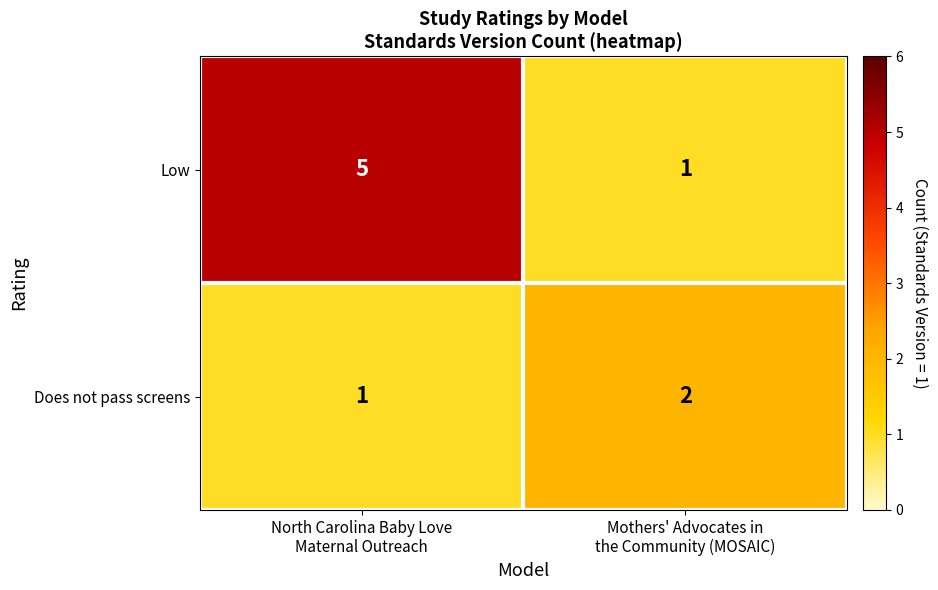

Rank the series at North Carolina Baby Love
Maternal Outreach from lowest to highest value.

Does not pass screens, Low